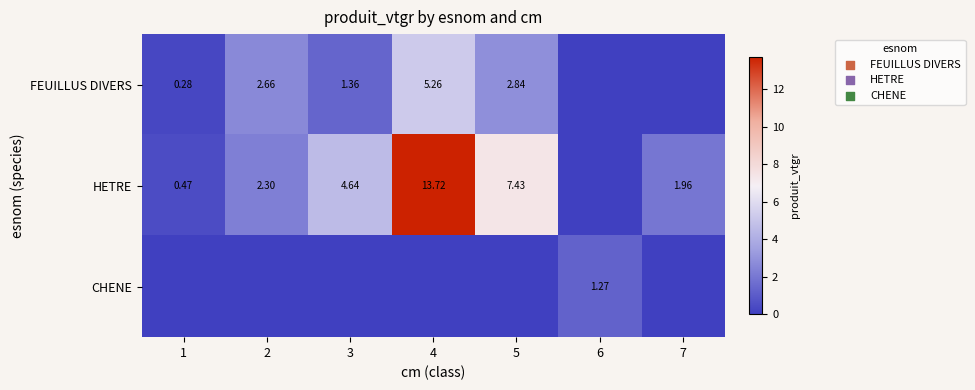

Rank the series at 3 from highest to lowest value.

HETRE, FEUILLUS DIVERS, CHENE